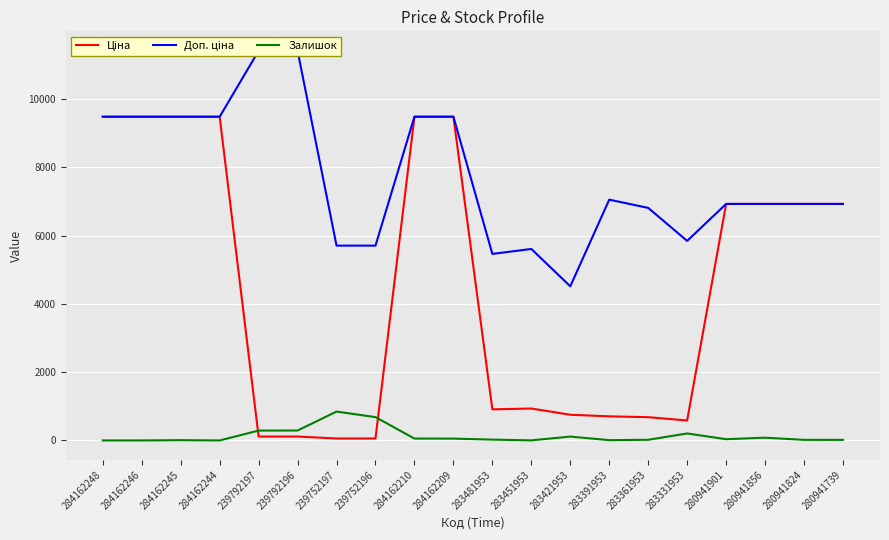

What is the label of the 1st point from the right?

280941739